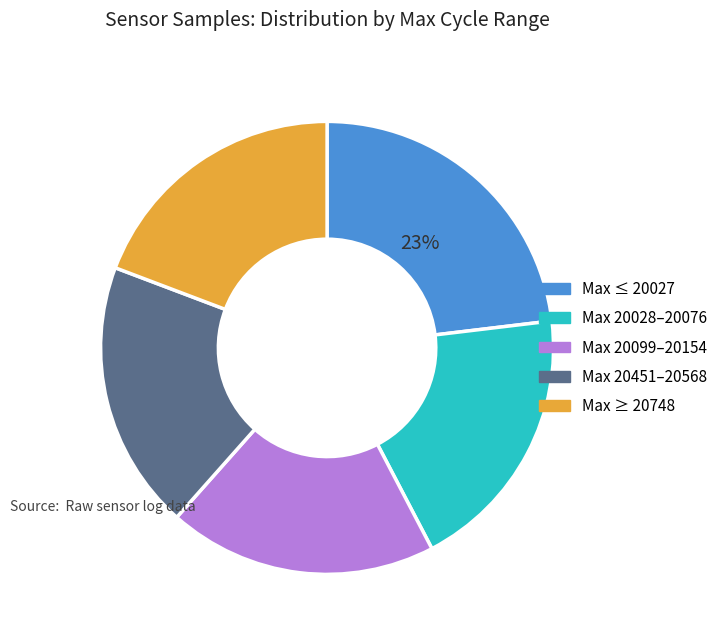

Does any single category account for the majority?

No